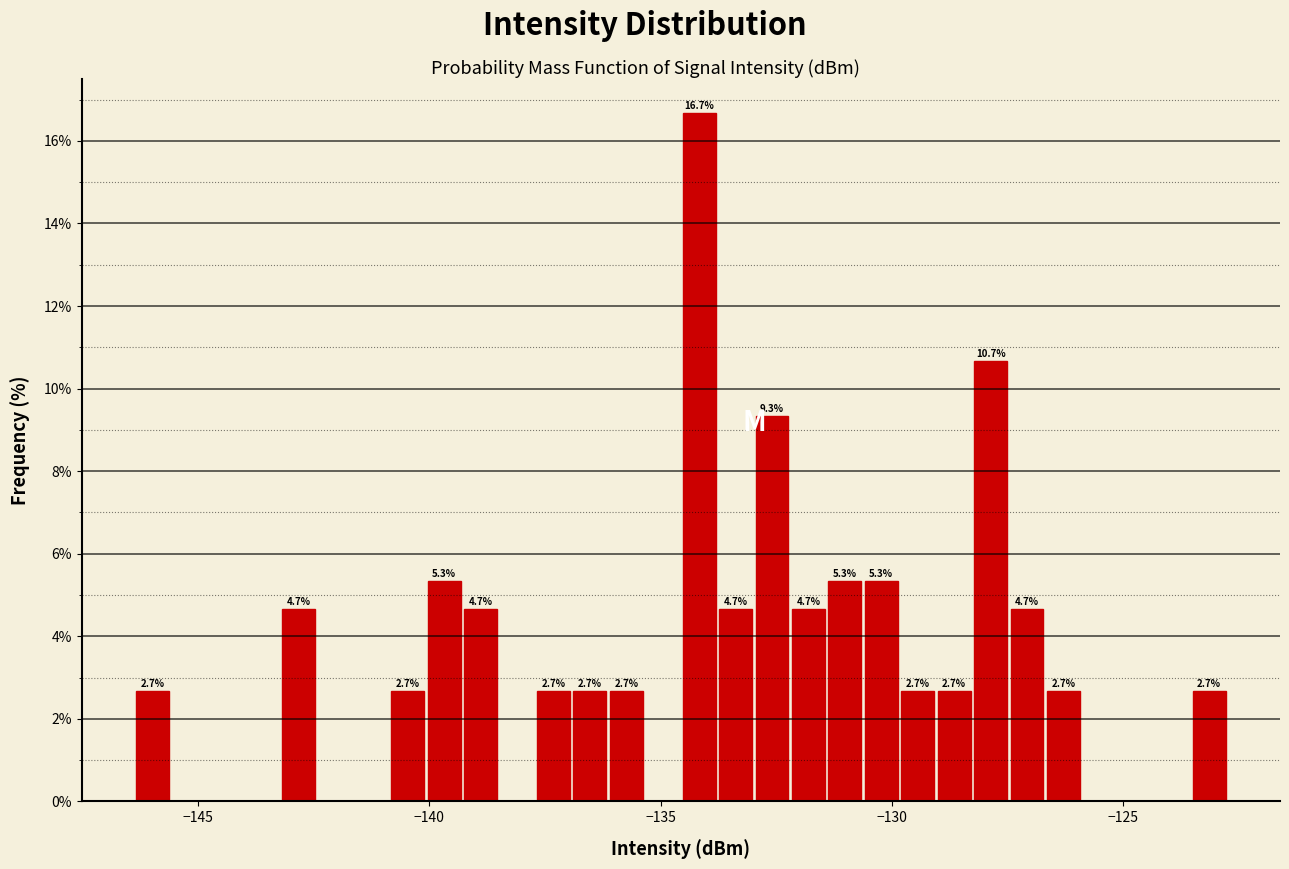

Read against the x-axis, roughly where is the centre of the tallest bar?

-134.0